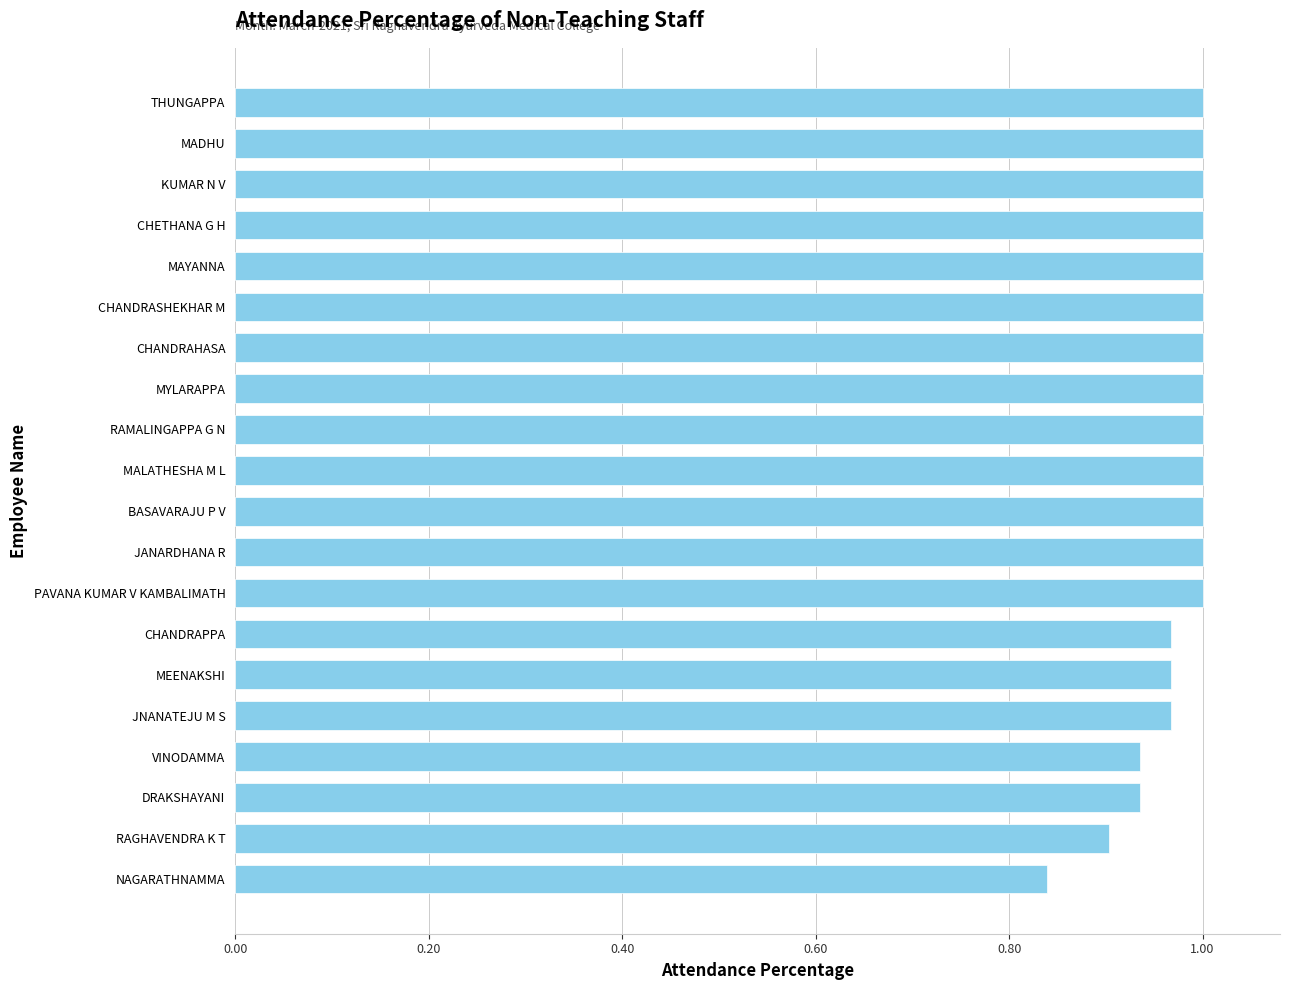

How many values are below 1?

7